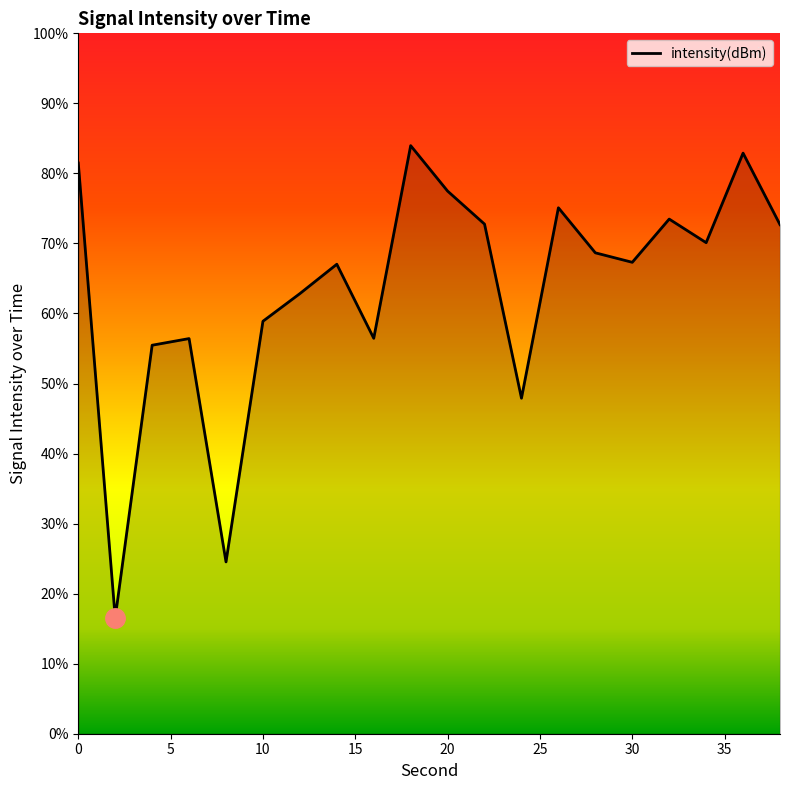

What is the minimum value shown in the chart?

16.6